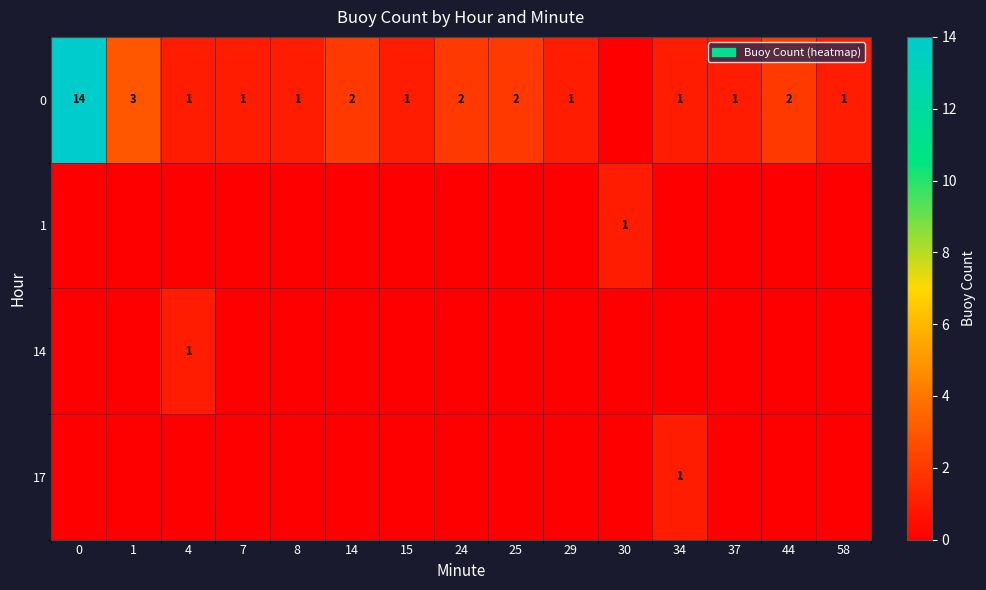

How many categories are shown in the chart?

15